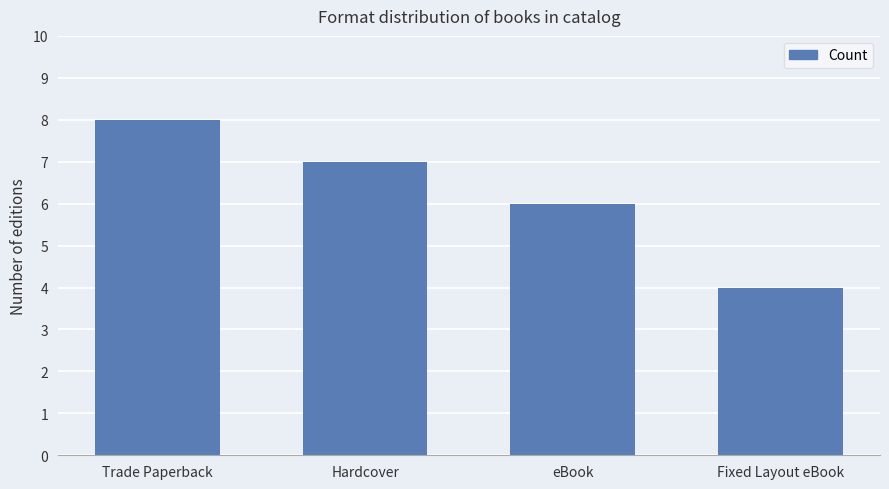

Read the value at Fixed Layout eBook.

4